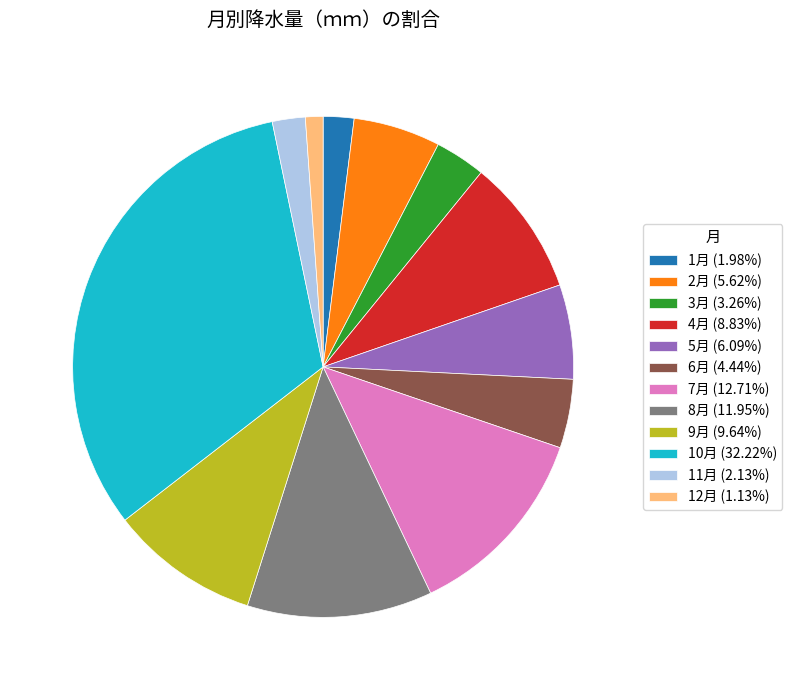

Is the sum of 4月 and 8月 greater than half?

No